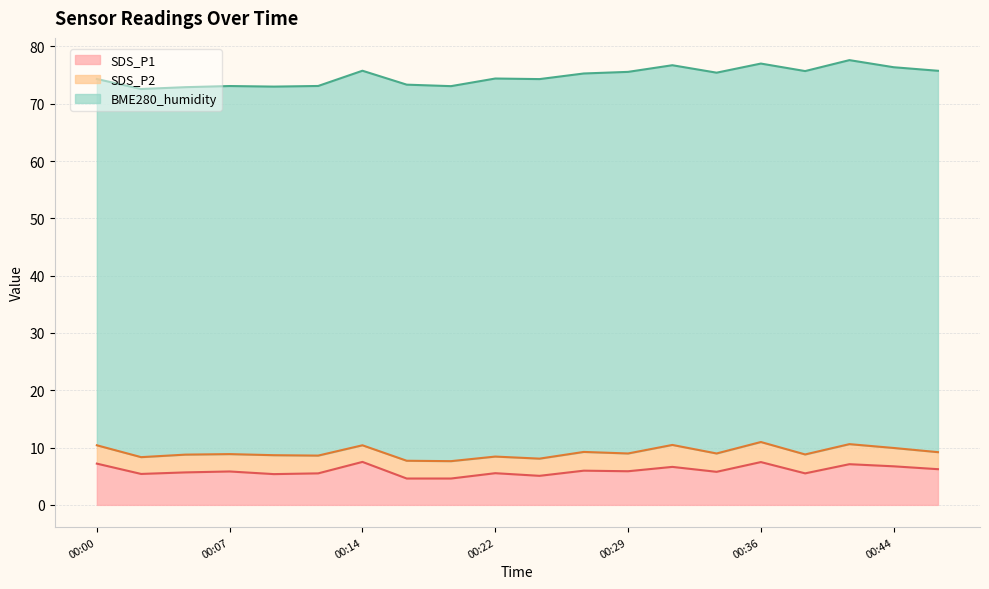

How many data points in BME280_humidity are above 66?

10